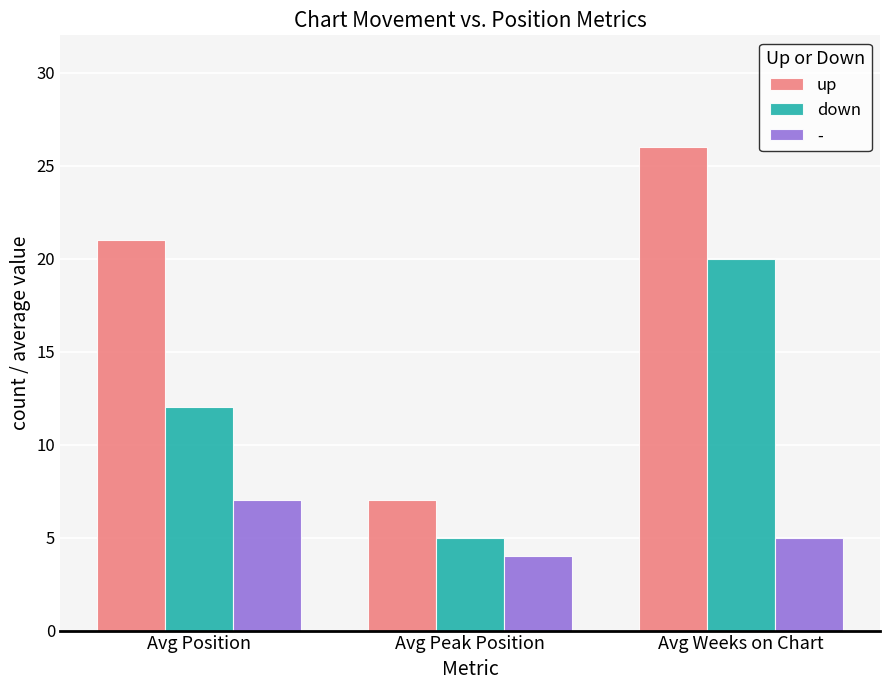

What value does the up series have at Avg Weeks on Chart, to the nearest 10?

30